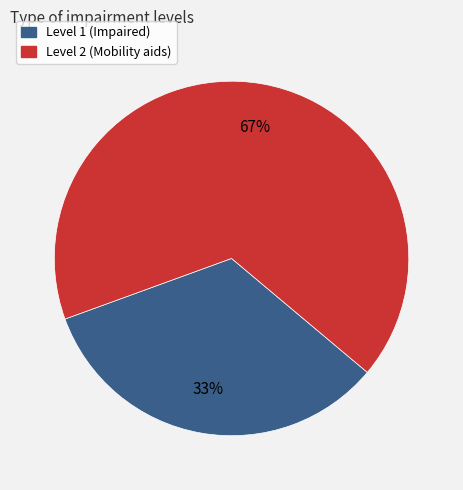

To the nearest percent, what is the average slice percentage?

50%